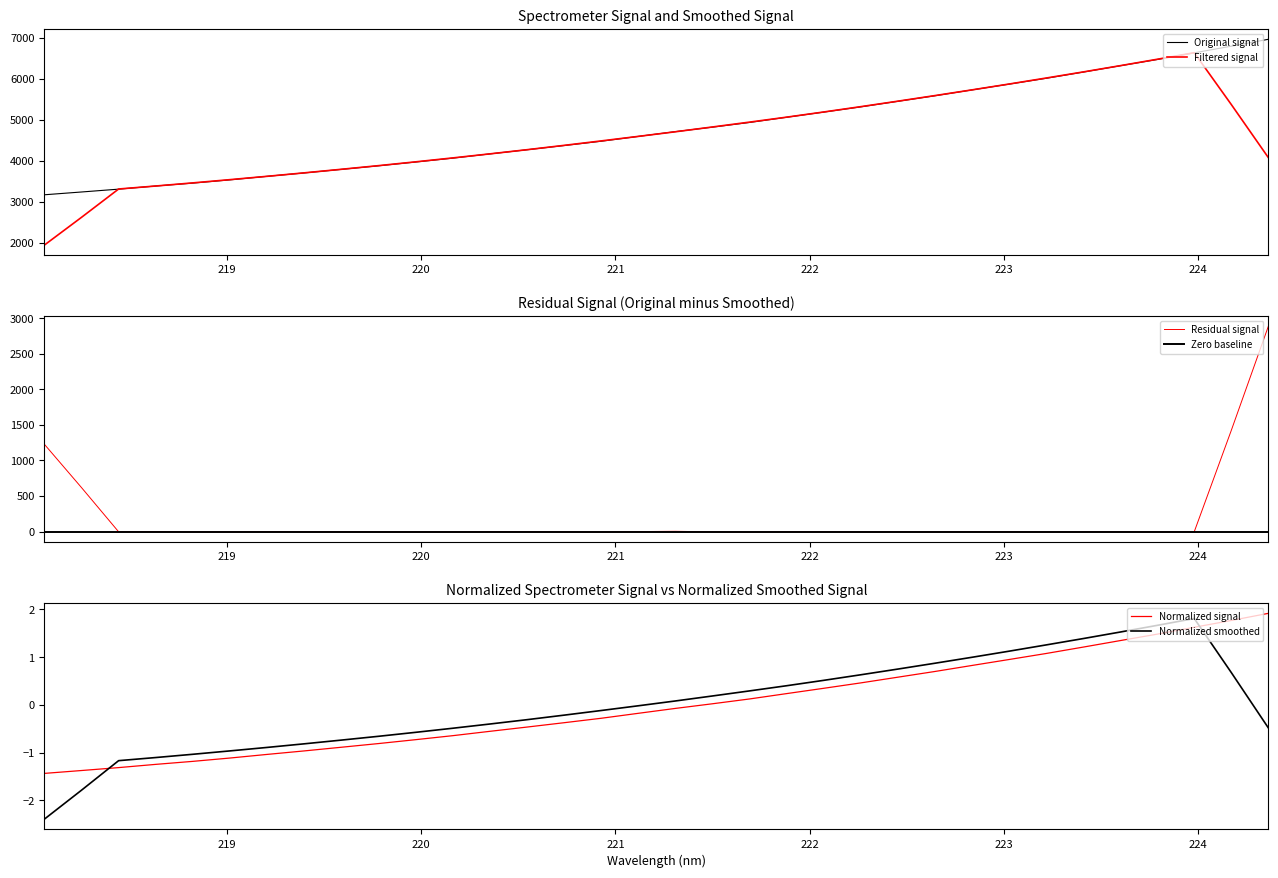

What is the minimum value for Normalized smoothed?

-2.4